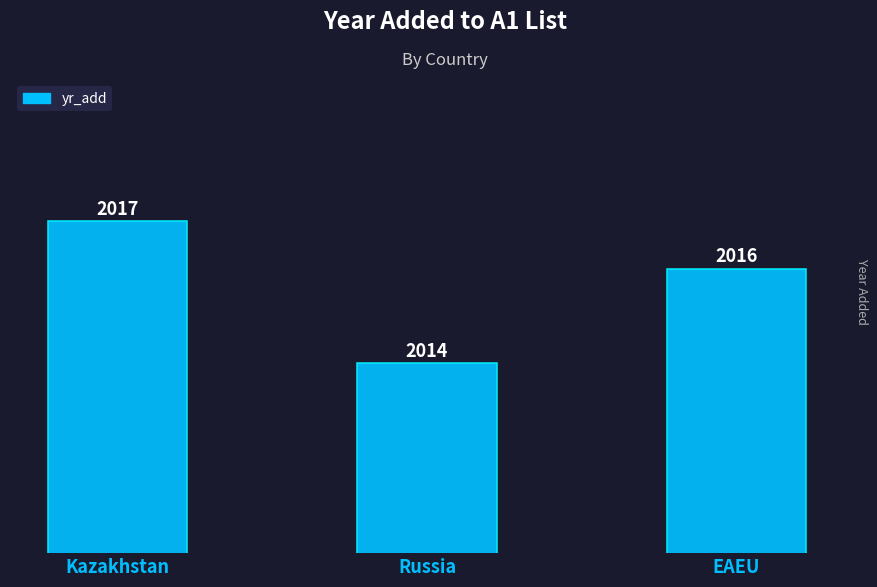

Where does the data first go above 2016?

Kazakhstan